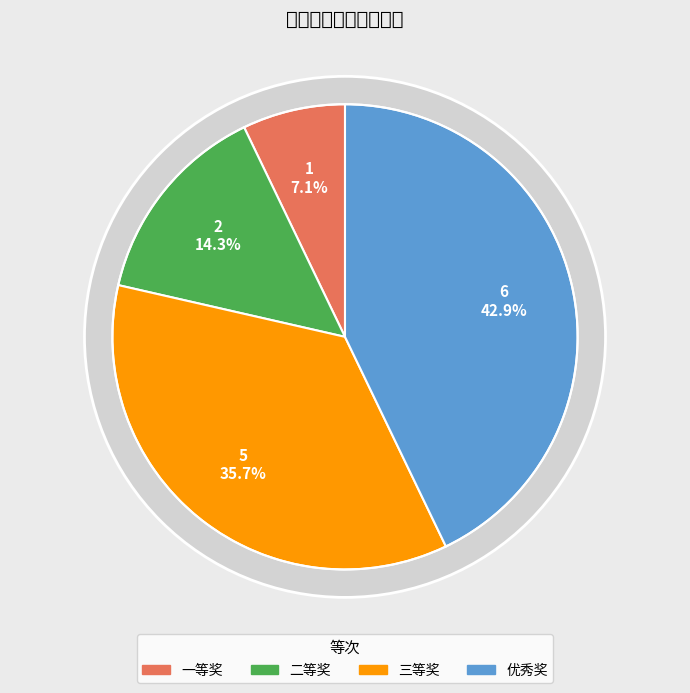

Is the sum of 二等奖 and 优秀奖 greater than half?

Yes